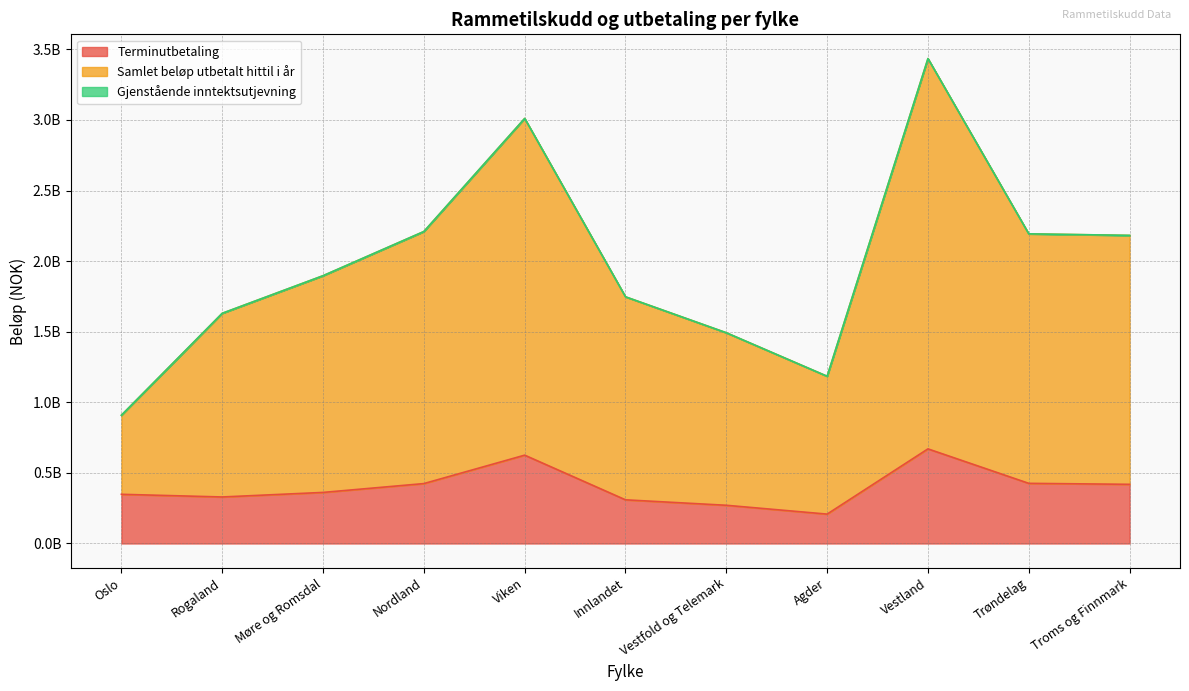

Does the chart have visible grid lines?

Yes